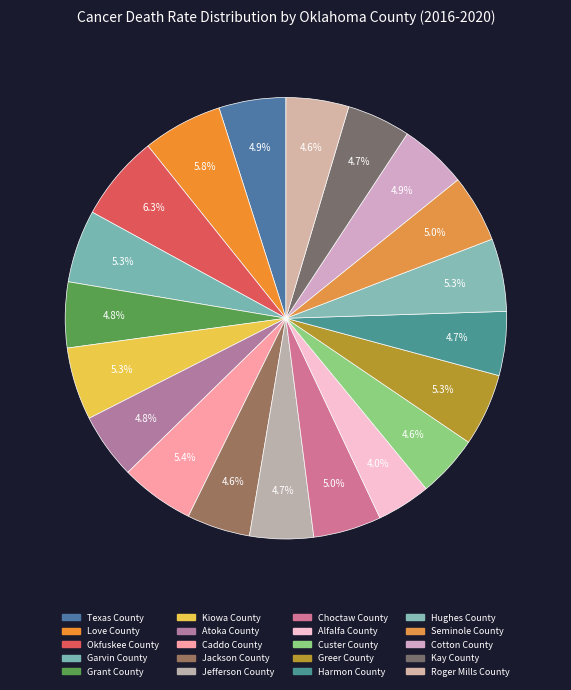

Is it true that Grant County is 15% of the pie?

False